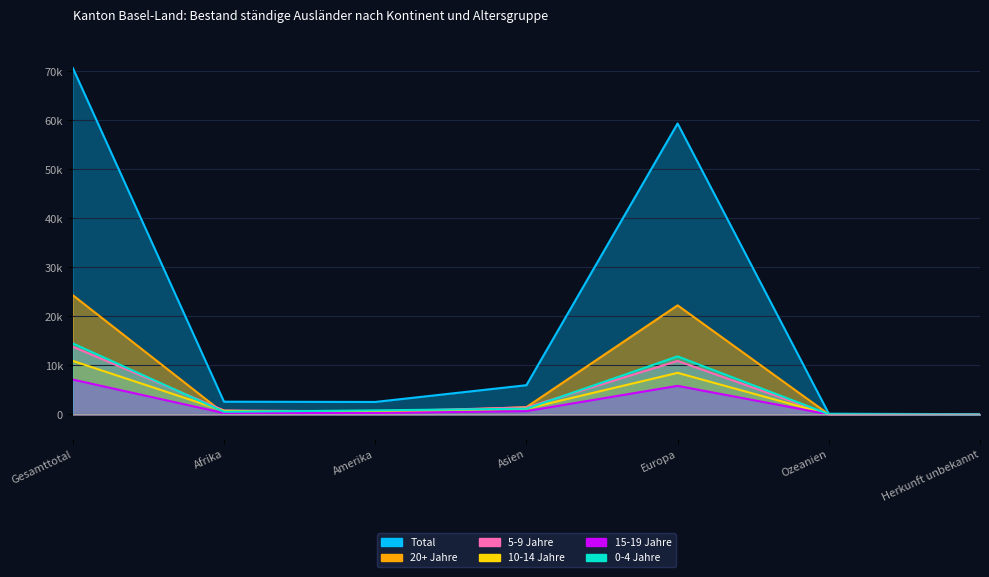

Rank the series by their maximum value, from highest to lowest.

Total, 20+ Jahre, 0-4 Jahre, 5-9 Jahre, 10-14 Jahre, 15-19 Jahre